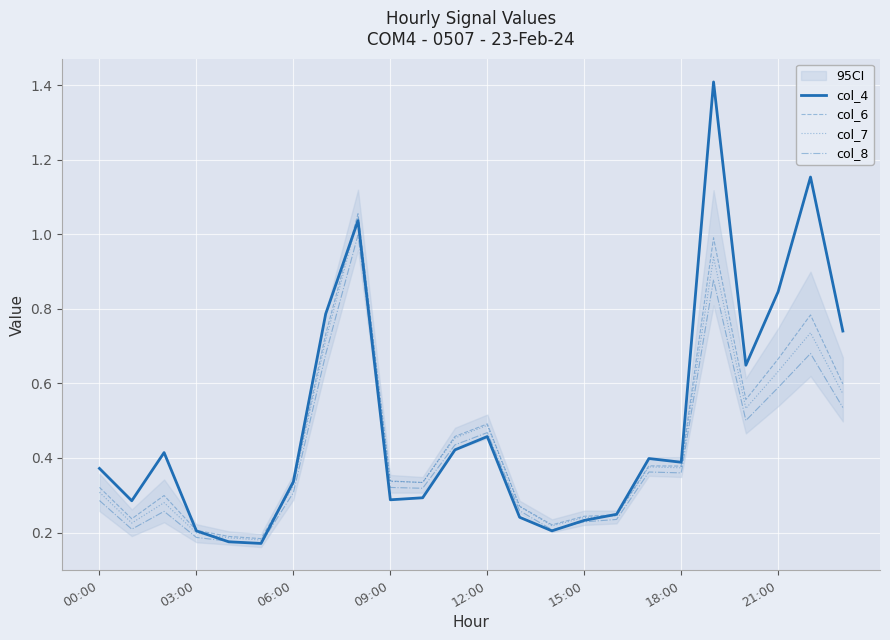

What is the difference between the maximum and minimum values in the col_8 series?

0.8